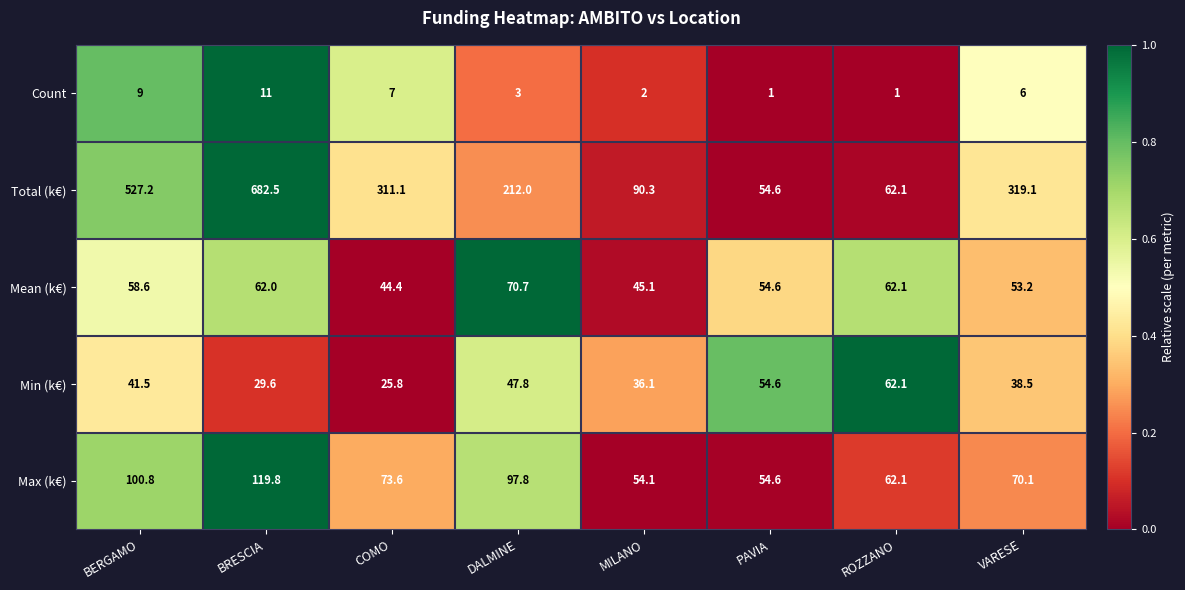

Which series has the largest range (max minus min)?

Total (k€)